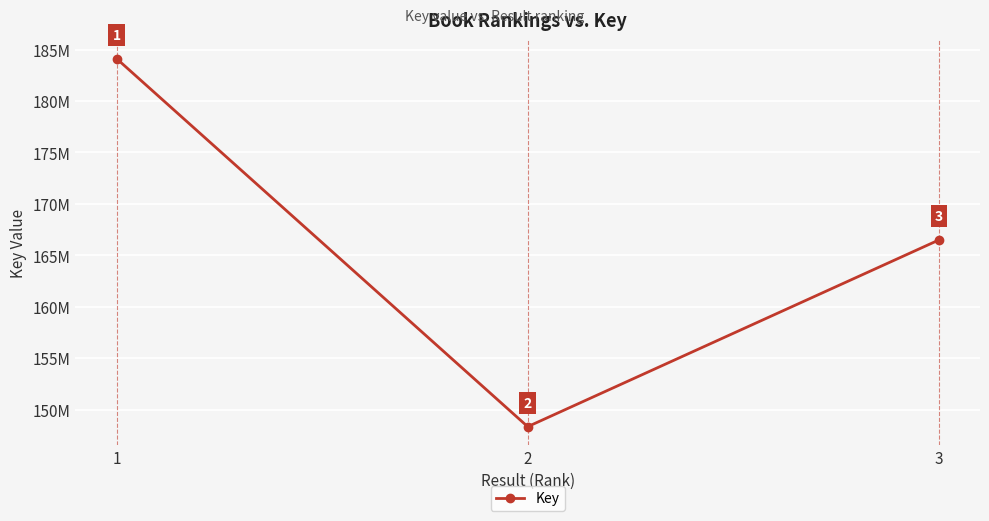

Does the chart have visible grid lines?

Yes